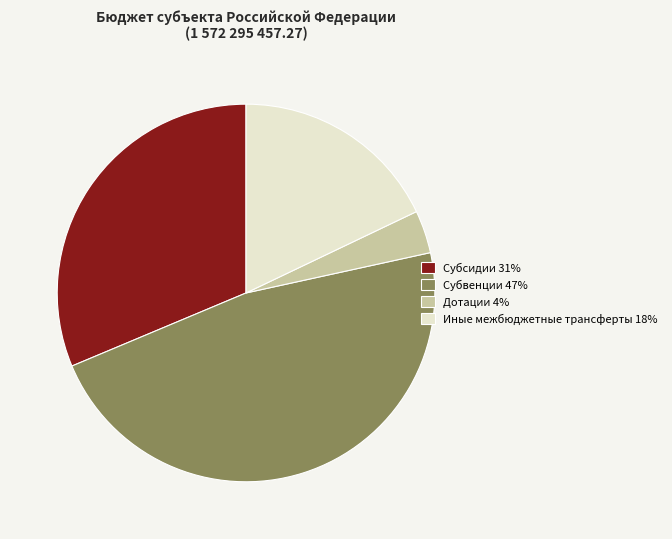

The Дотации slice represents 18% of the pie. True or false?

False